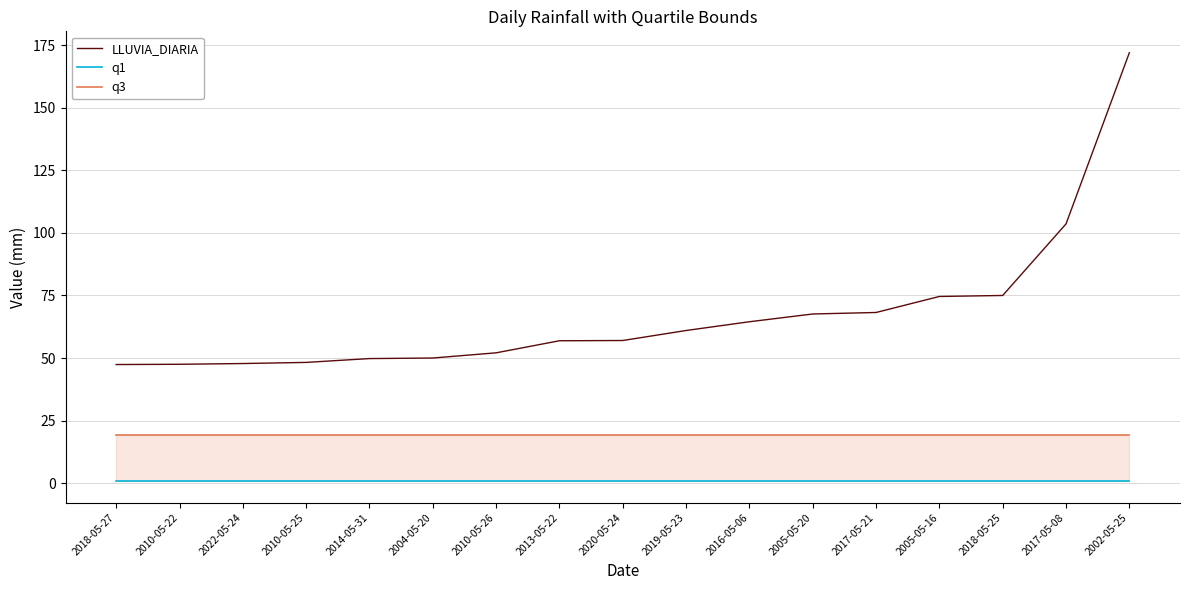

How many series are shown in this chart?

3